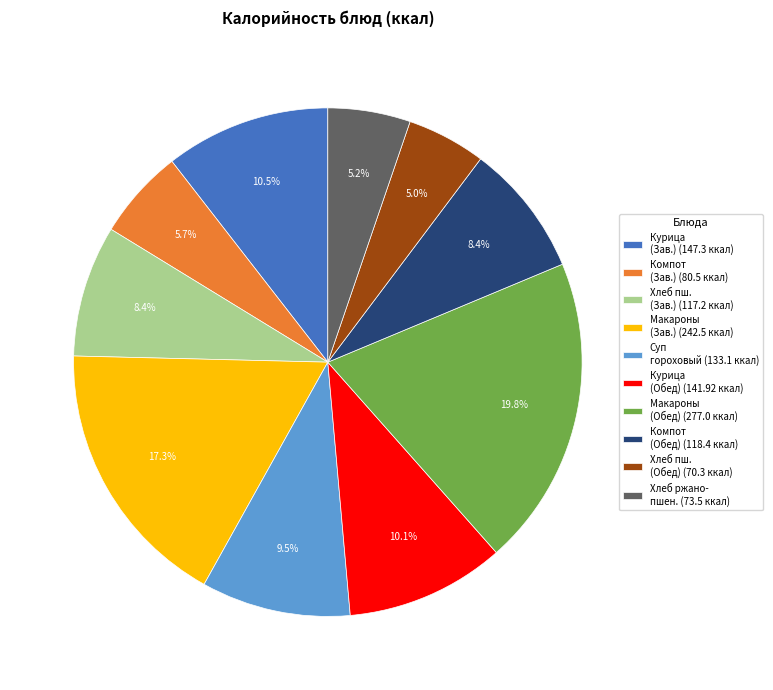

Does Компот (Зав.) (80.5 ккал) account for over 50% of the chart?

No